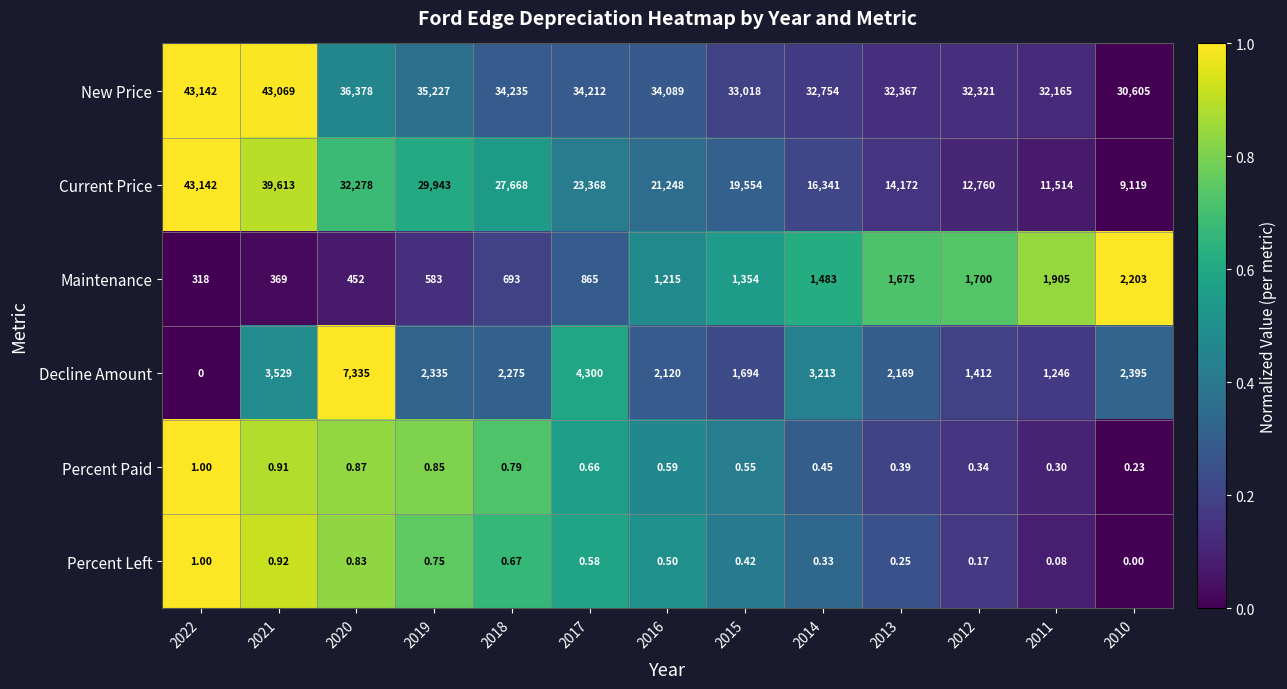

Which series changed the most between 2017 and 2011?

Current Price